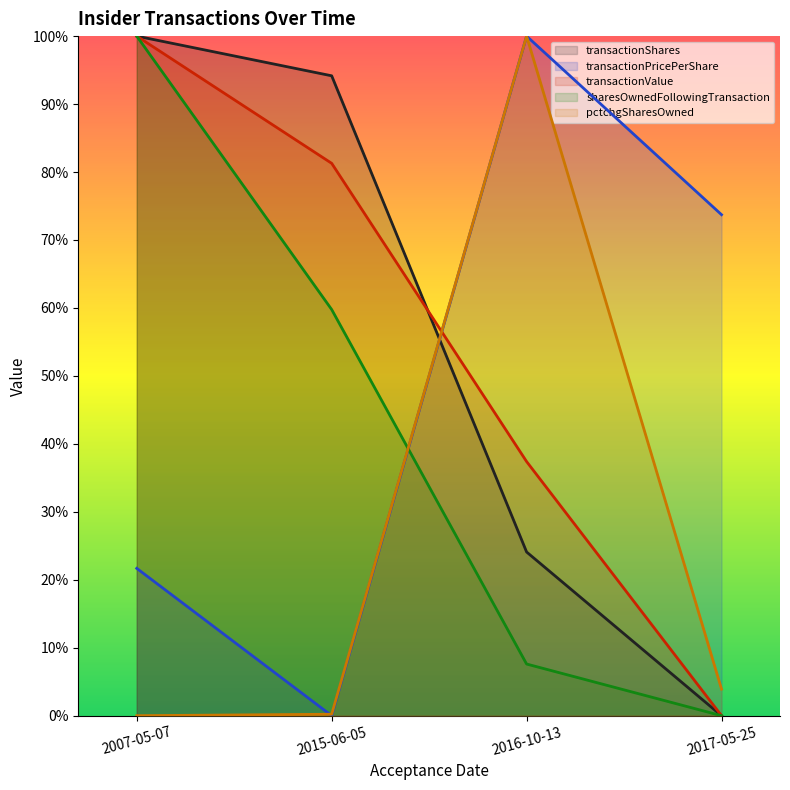

Rank the series at 2016-10-13 from lowest to highest value.

sharesOwnedFollowingTransaction, transactionShares, transactionValue, transactionPricePerShare, pctchgSharesOwned